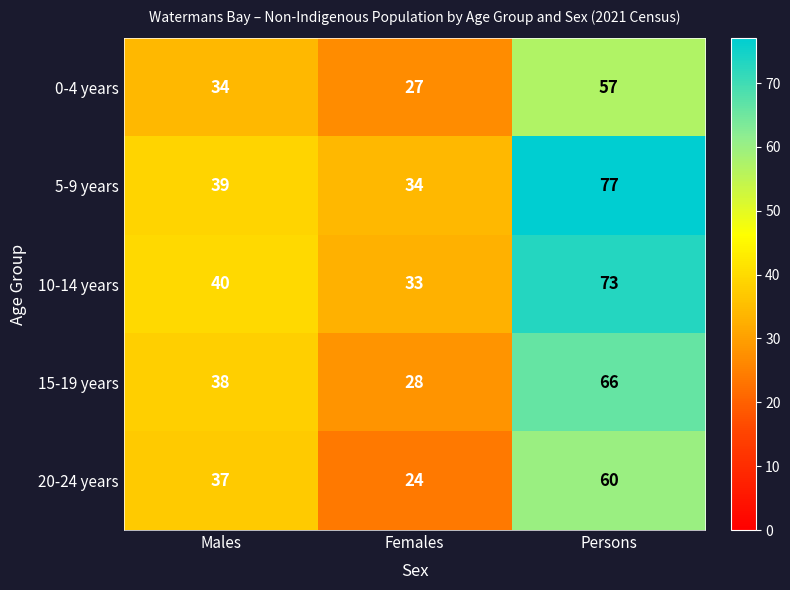

What is the difference between the maximum and minimum values in the 0-4 years series?

30